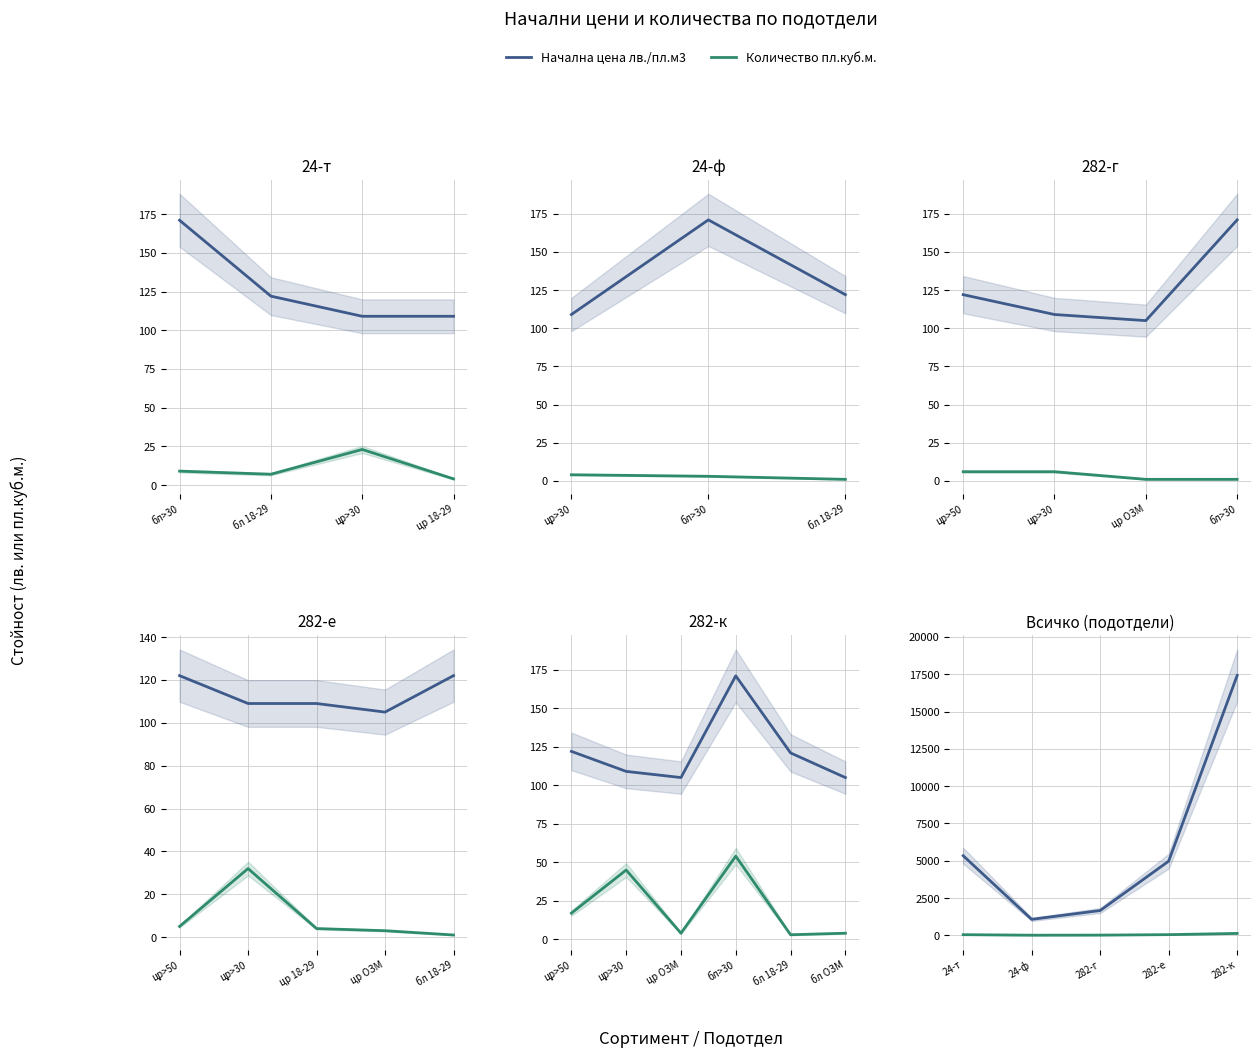

At which category is the sum across all series the highest?

282-к